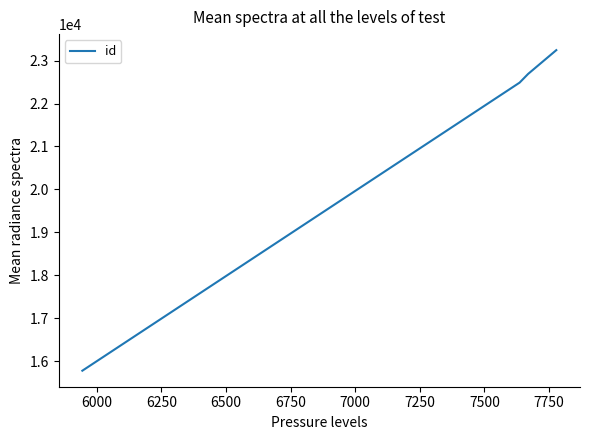

What is the maximum value shown in the chart?

23242